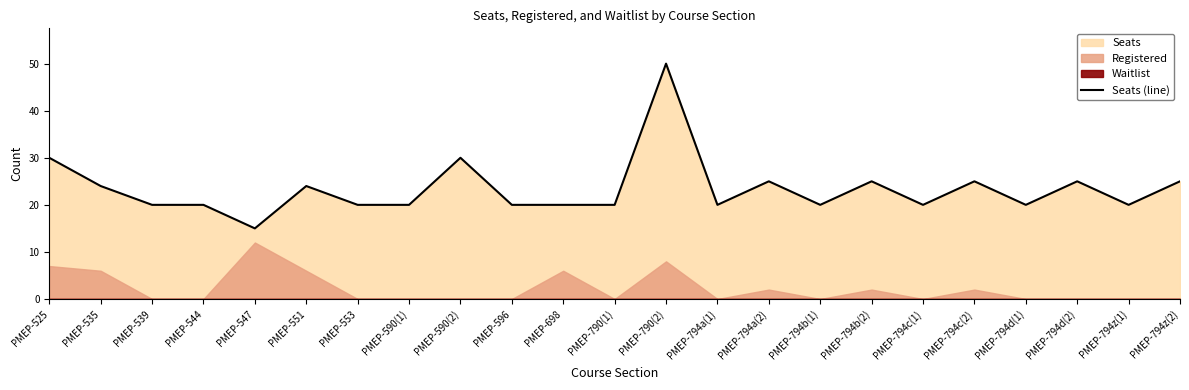

How many lines are shown in the chart?

1